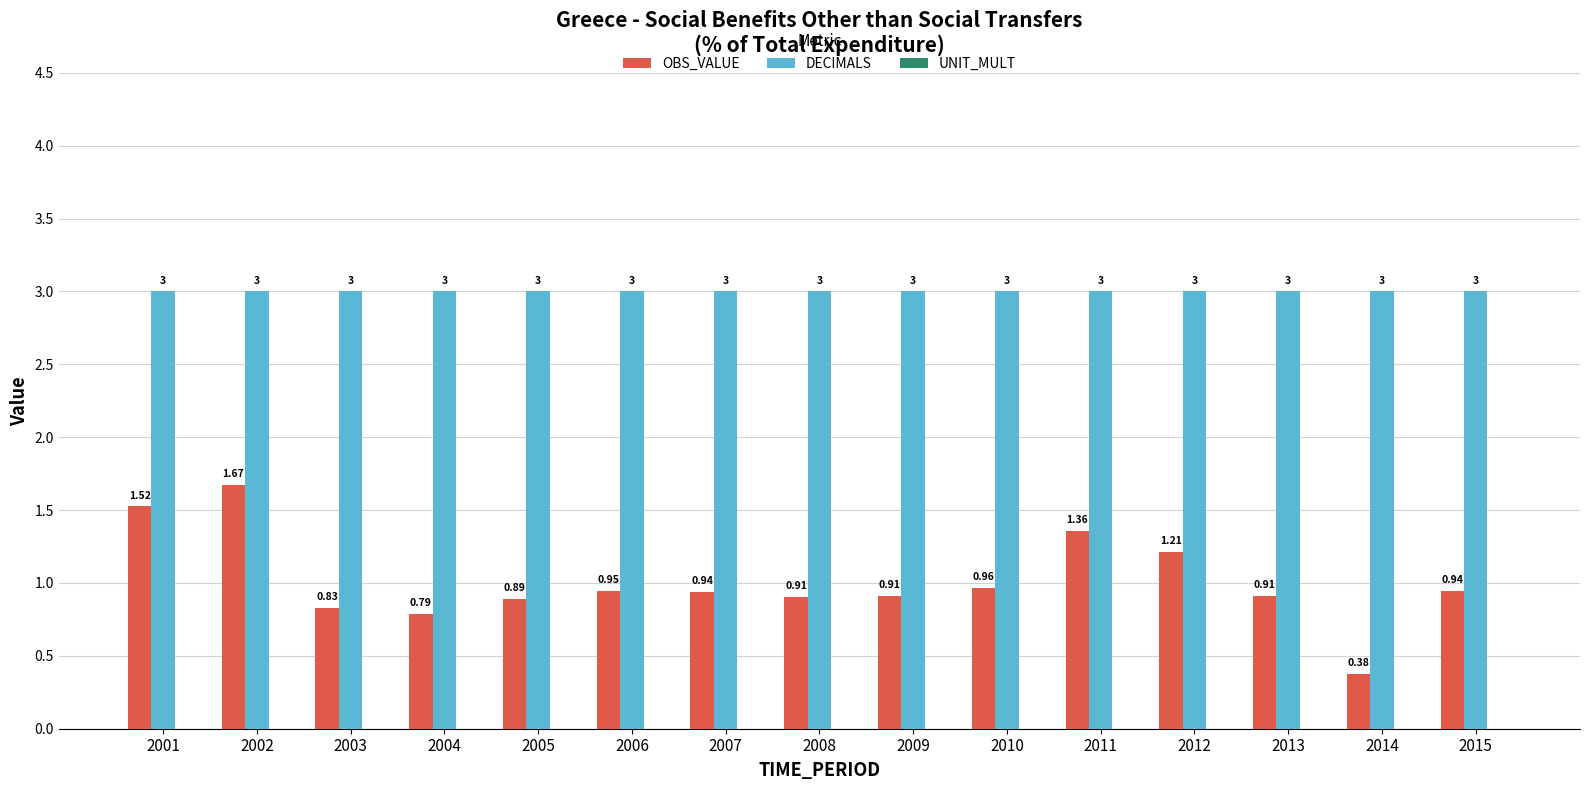

Rank the series at 2004 from highest to lowest value.

DECIMALS, OBS_VALUE